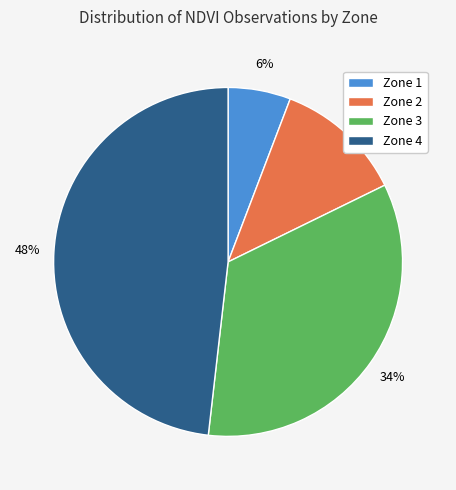

To the nearest percent, what is the difference between the largest and smallest slice percentages?

42%